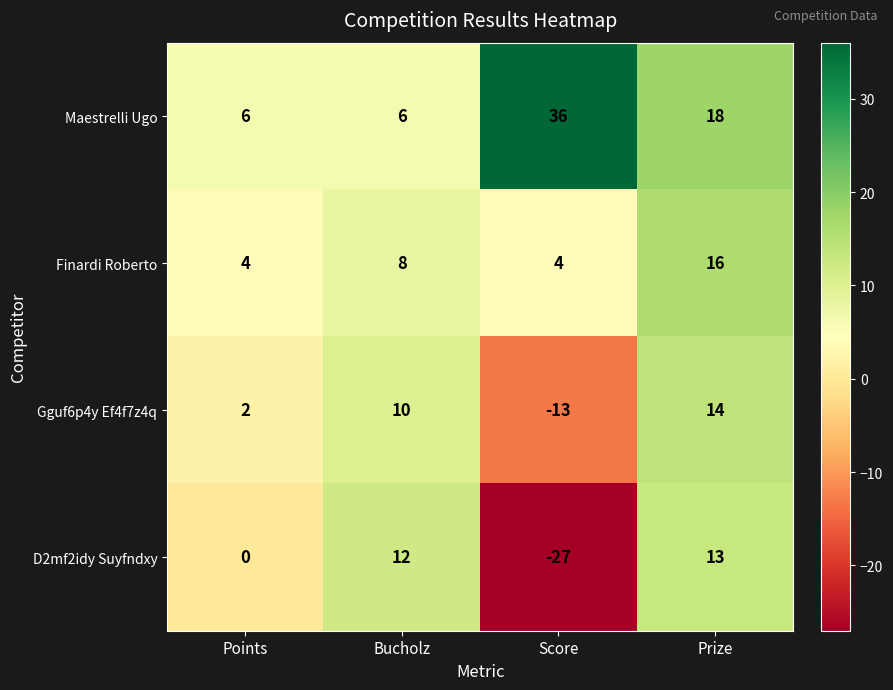

What is the sum of all Gguf6p4y Ef4f7z4q values?

13